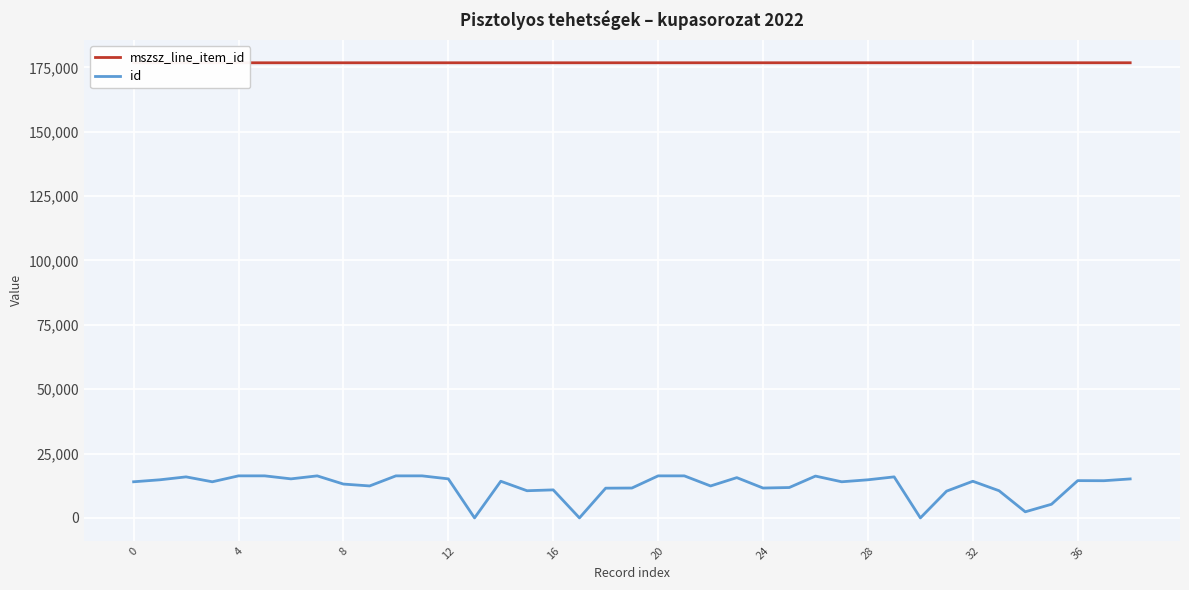

True or false: id and mszsz_line_item_id cross at least once.

False